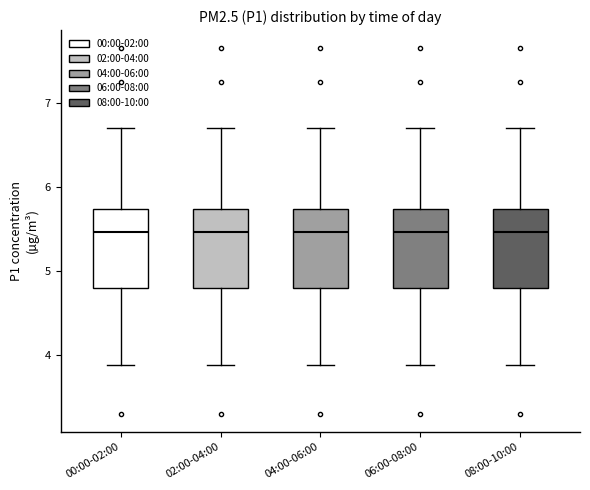

Reading left to right, read every box against the y-axis: the position of its median line, the range the box covers, and the ends of its whiskers. The values are not printed on the chart, so give them approximately, as read against the axis.

00:00-02:00: median 5.5, box 4.8 to 5.7, whiskers 3.9 to 6.7
02:00-04:00: median 5.5, box 4.8 to 5.7, whiskers 3.9 to 6.7
04:00-06:00: median 5.5, box 4.8 to 5.7, whiskers 3.9 to 6.7
06:00-08:00: median 5.5, box 4.8 to 5.7, whiskers 3.9 to 6.7
08:00-10:00: median 5.5, box 4.8 to 5.7, whiskers 3.9 to 6.7